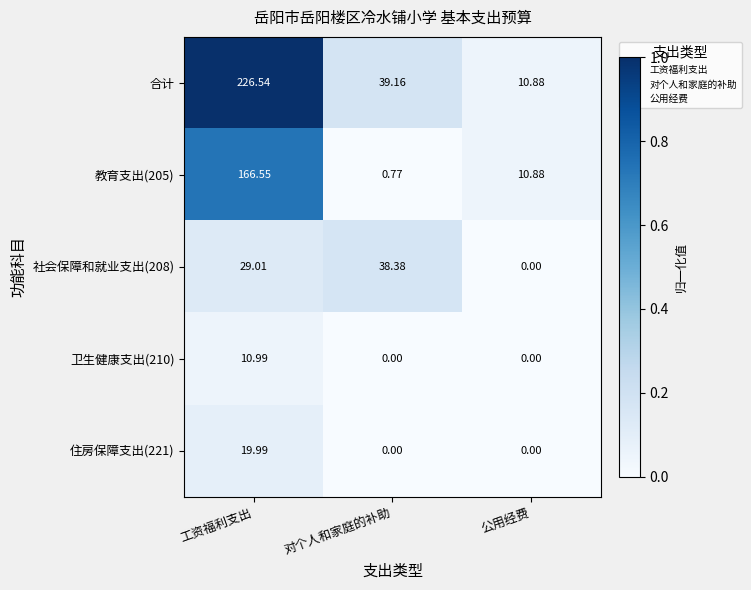

At which category does the chart reach its peak across all series?

工资福利支出